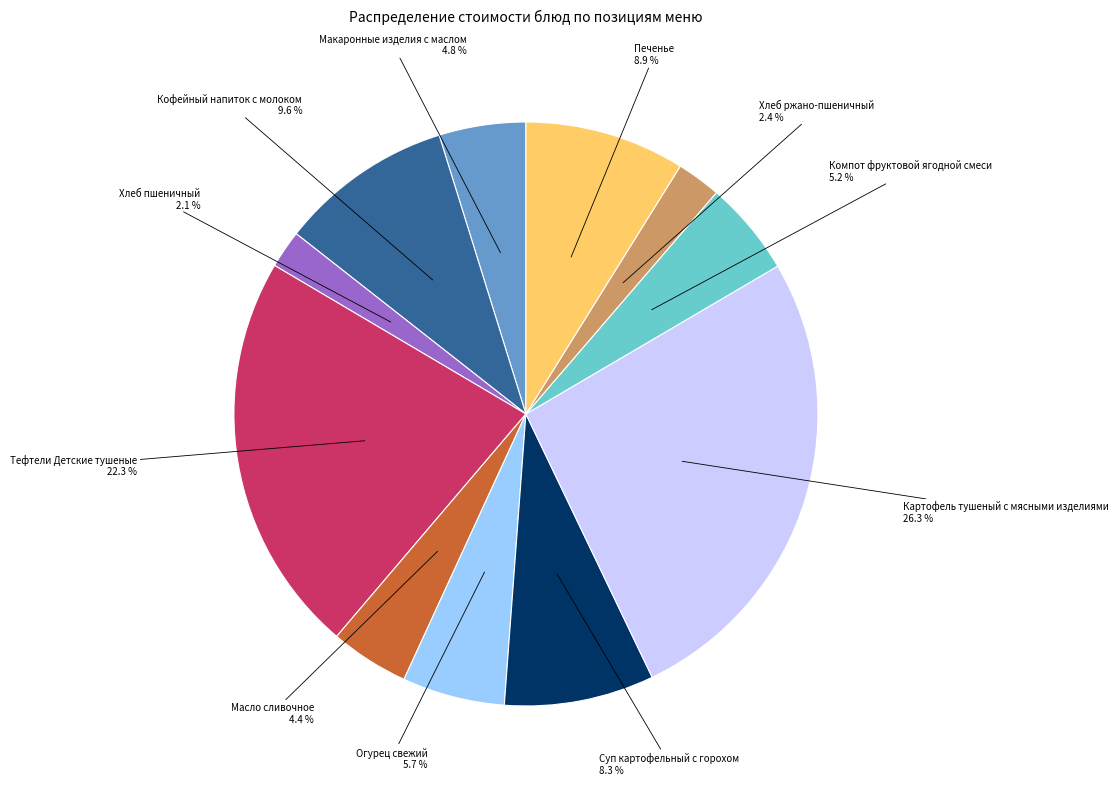

Is there any slice that represents more than half of the pie?

No